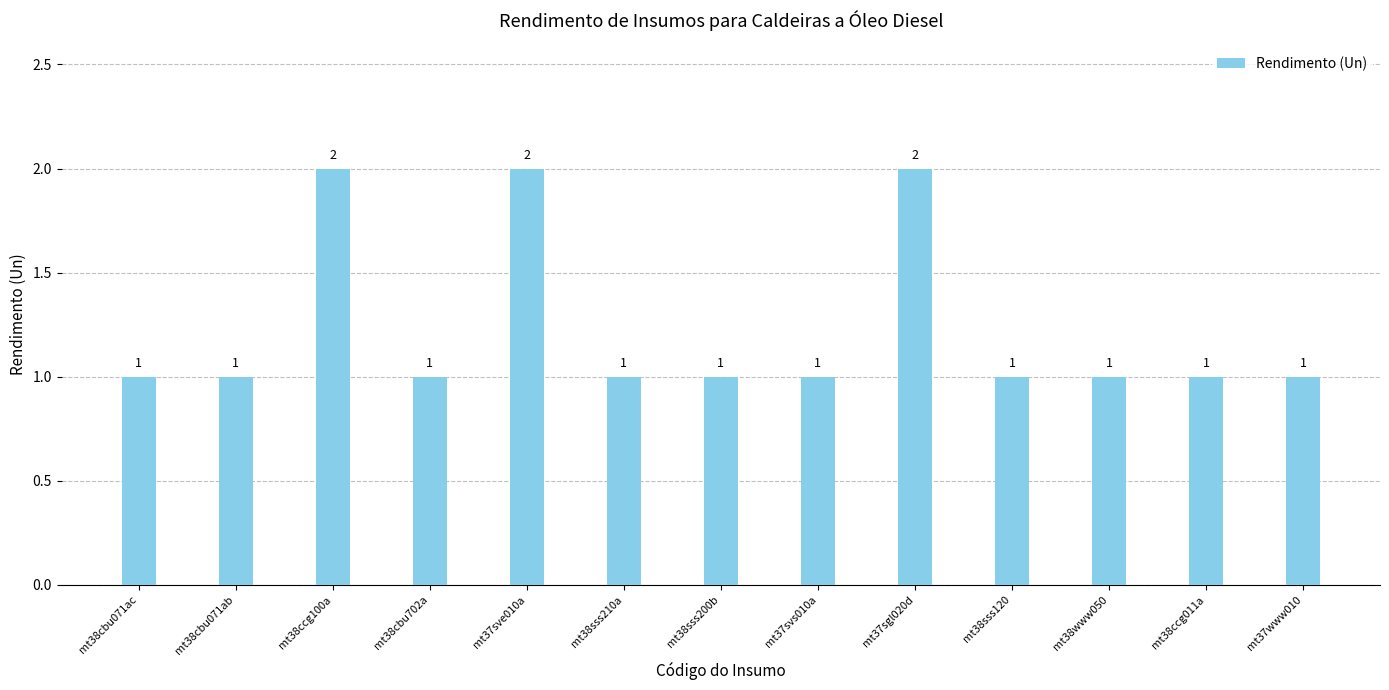

Reading left to right, what are all the values shown in this chart?

1	1	2	1	2	1	1	1	2	1	1	1	1